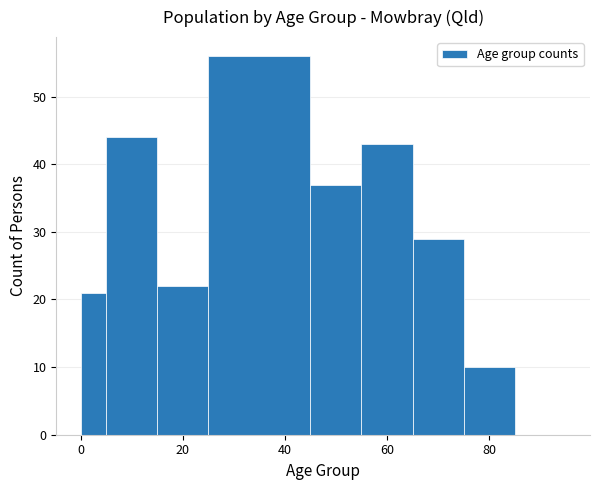

Read against the x-axis, roughly where is the centre of the tallest bar?

36